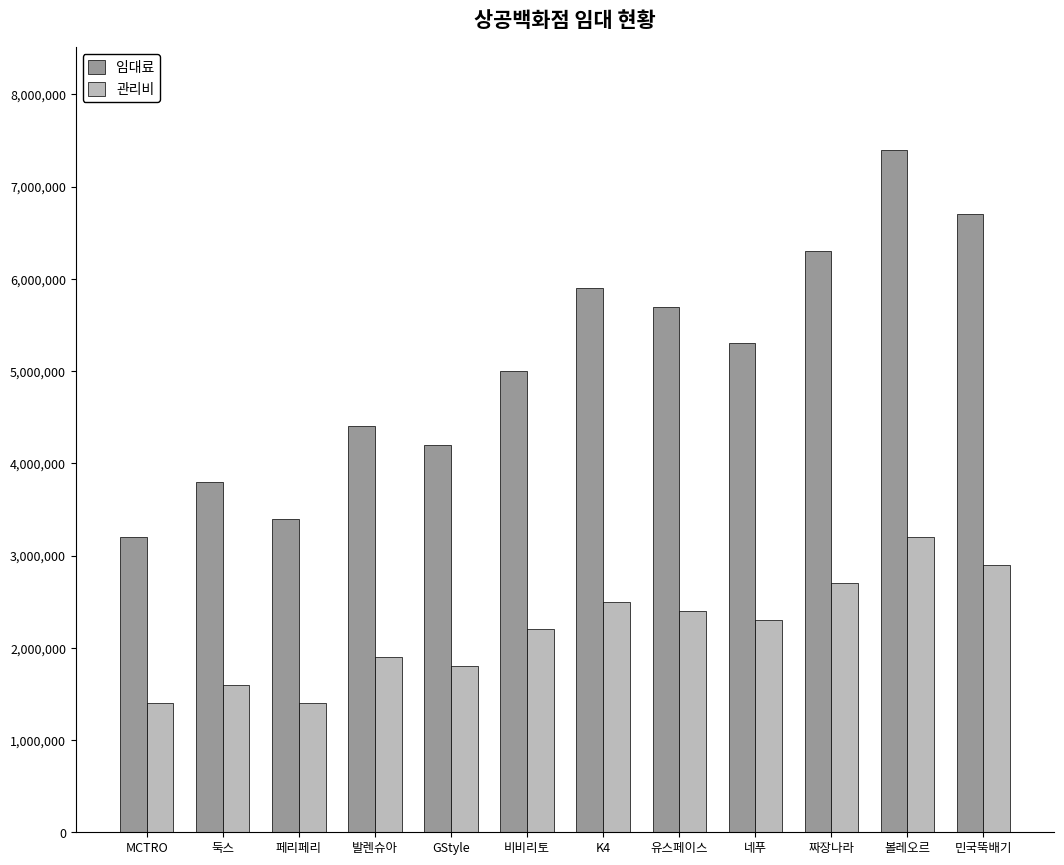

What is the difference between the maximum and second lowest values in the 관리비 series?

1800000